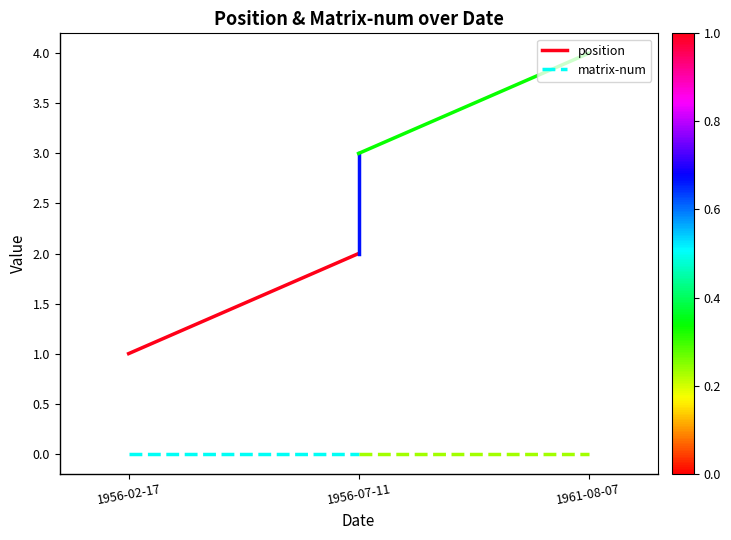

Which series changed the most between 1956-02-17 and 1956-07-11?

position